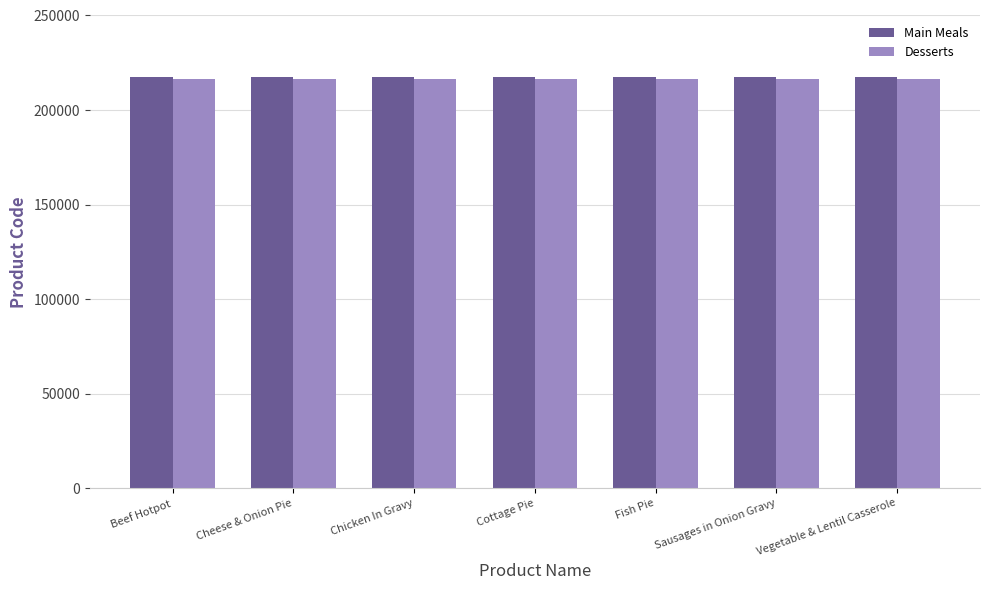

What is the sum of the Desserts values at Sausages in Onion Gravy and Vegetable & Lentil Casserole?

432906